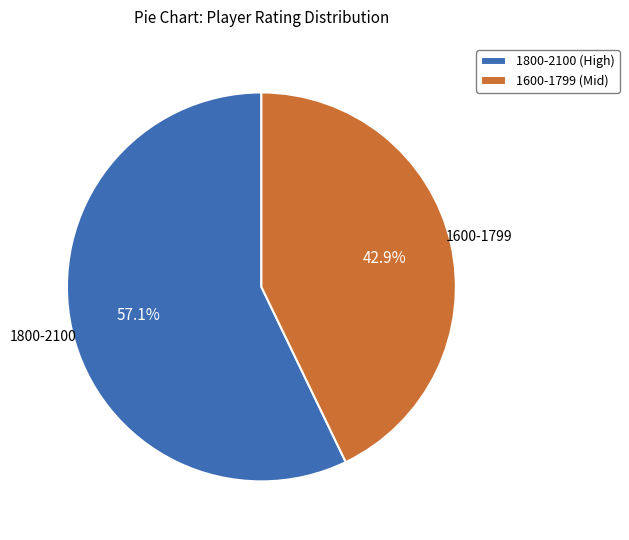

Which category has the biggest portion of the pie?

1800-2100 (High)